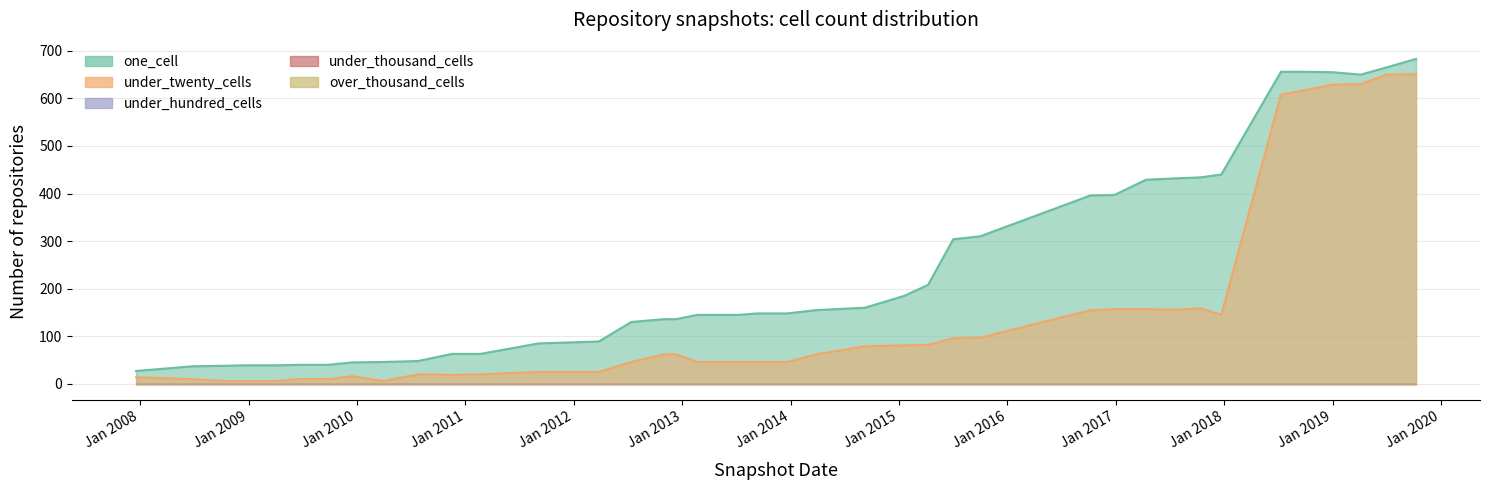

At how many categories does at least one series exceed 671?

1